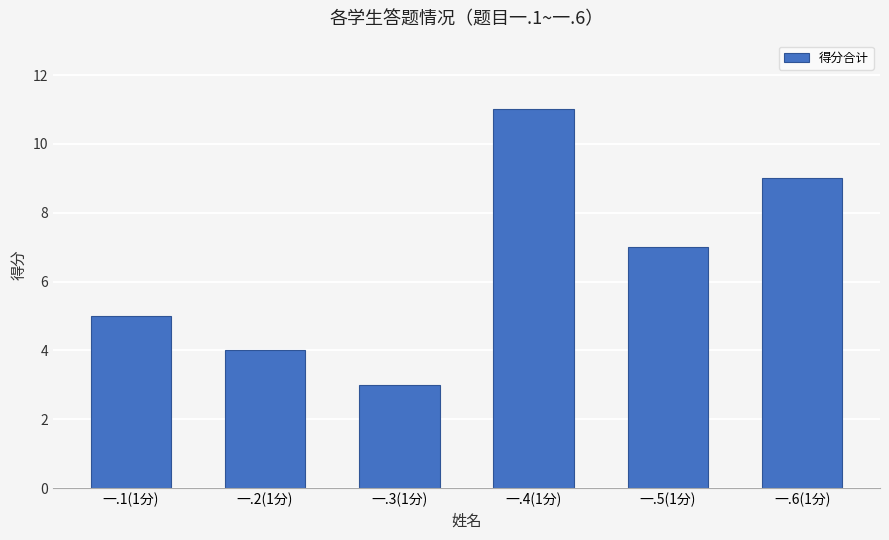

Between 一.3(1分) and 一.6(1分), which is larger?

一.6(1分)